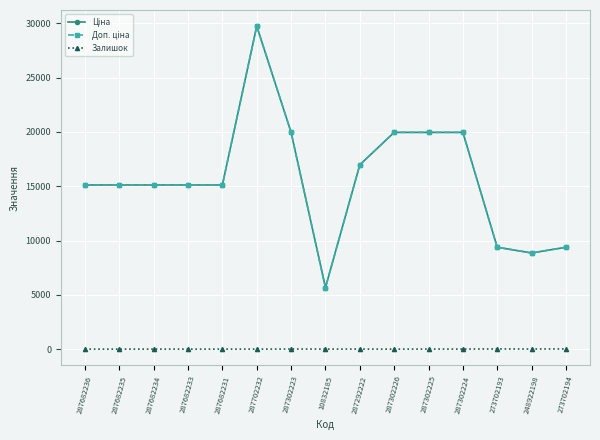

Reading left to right, extract all data points from this chart.

Ціна: 287682236=15120.0	287682235=15120.0	287682234=15120.0	287682233=15120.0	287682231=15120.0	287702232=29747.2	287302223=19964.2	10832185=5673.8	287292222=16976.3	287302226=19964.2	287302225=19964.2	287302224=19964.2	273702193=9384.0	248922198=8856.7	273702194=9384.0
Доп. ціна: 287682236=15120.0	287682235=15120.0	287682234=15120.0	287682233=15120.0	287682231=15120.0	287702232=29747.2	287302223=19964.2	10832185=5673.8	287292222=16976.3	287302226=19964.2	287302225=19964.2	287302224=19964.2	273702193=9384.0	248922198=8856.7	273702194=9384.0
Залишок: 287682236=0.0	287682235=0.0	287682234=0.0	287682233=0.0	287682231=0.0	287702232=0.0	287302223=7.0	10832185=4.0	287292222=4.0	287302226=0.0	287302225=5.0	287302224=3.0	273702193=18.0	248922198=11.0	273702194=18.0